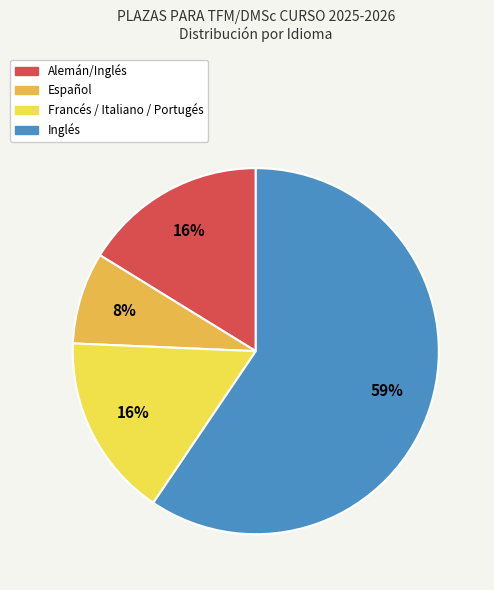

Is there a majority slice in this chart?

Yes